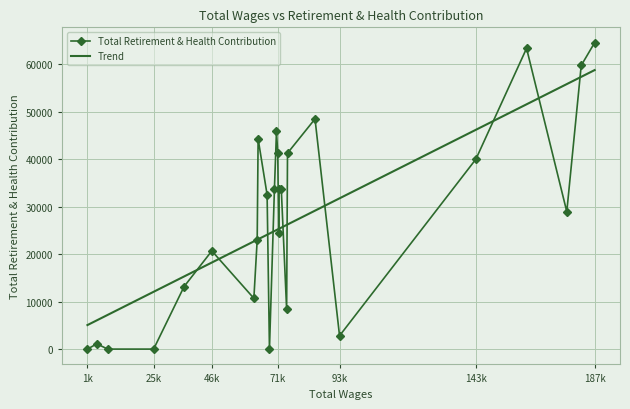

List the series in order of their peak value, lowest first.

Trend, Total Retirement & Health Contribution